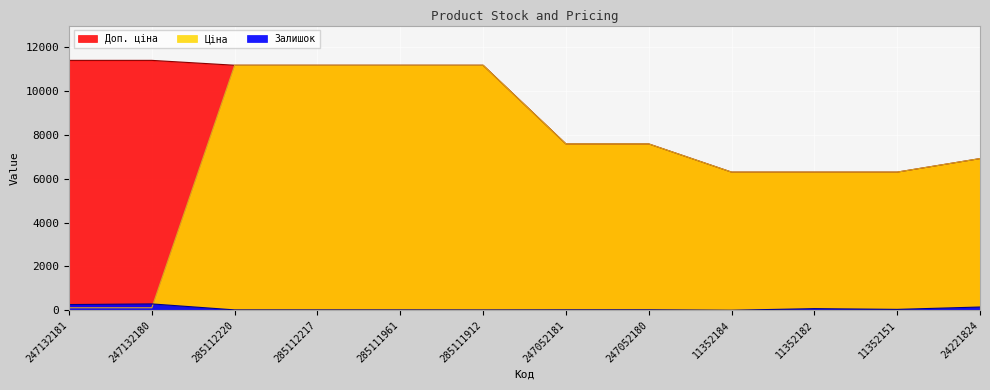

The value of Ціна at 11352151 is 6308.8. True or false?

True